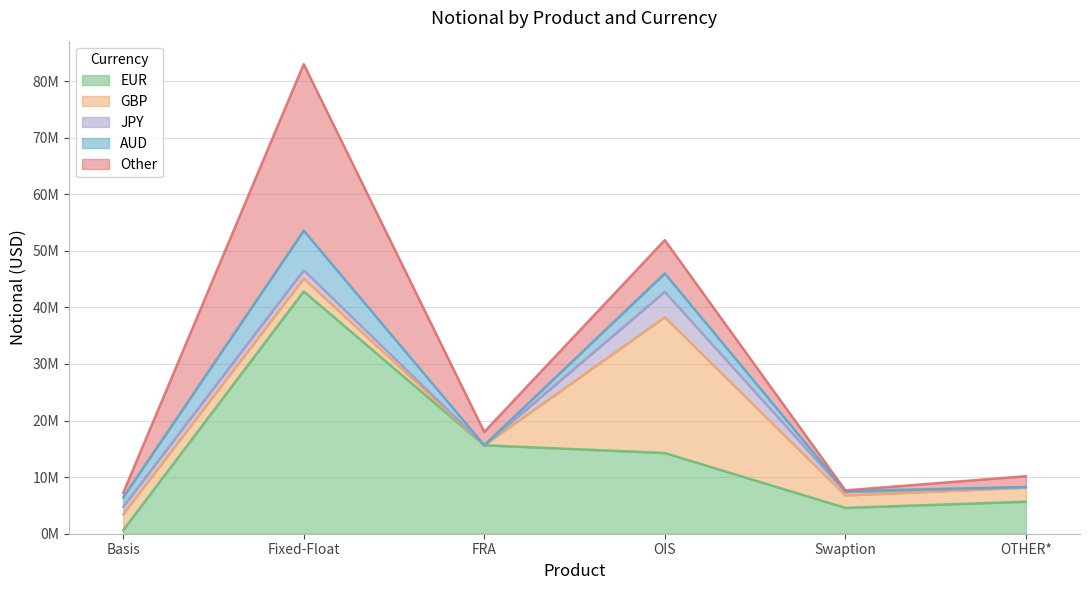

Which category has the highest value across all series?

Fixed-Float